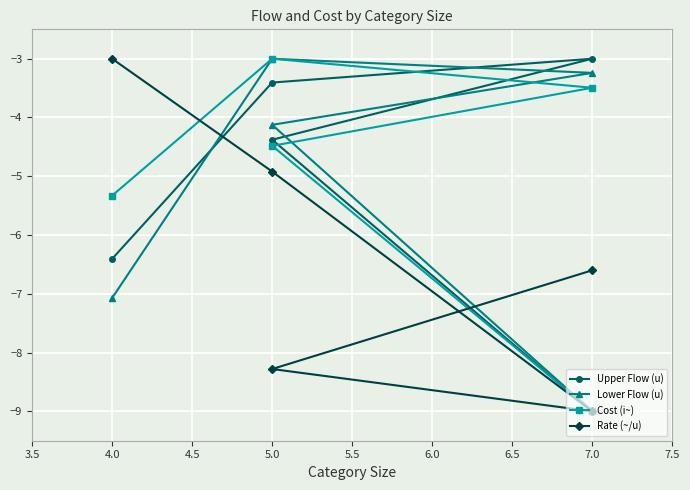

What is the difference between the second highest and minimum values in the Lower Flow (u) series?

5.8